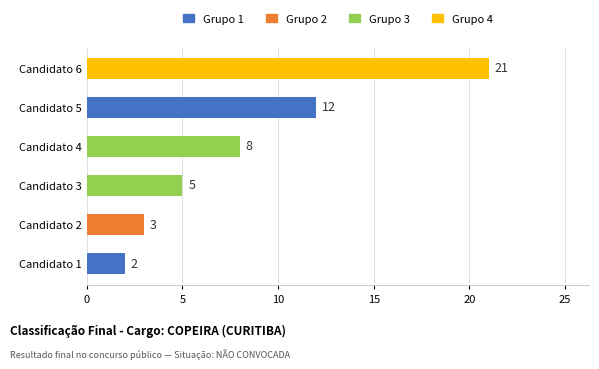

Count the number of data series in this chart.

1